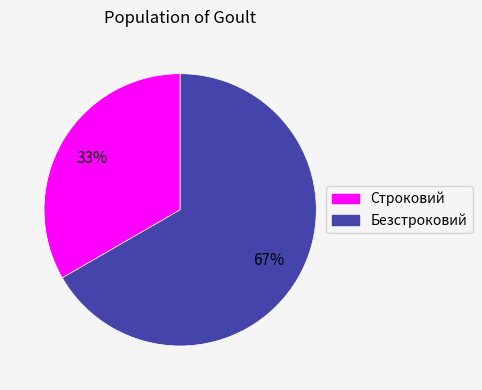

To the nearest percent, what is the average slice percentage?

50%